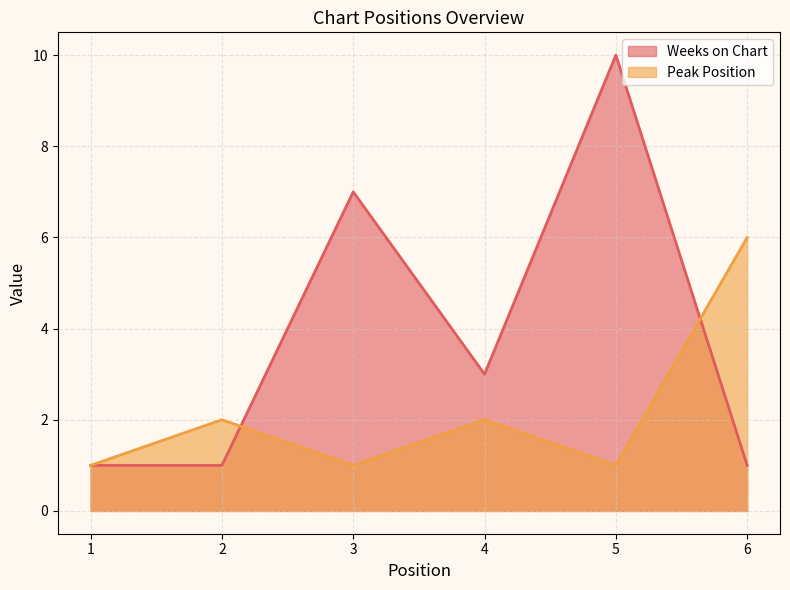

At which label is Peak Position closest to 3?

2